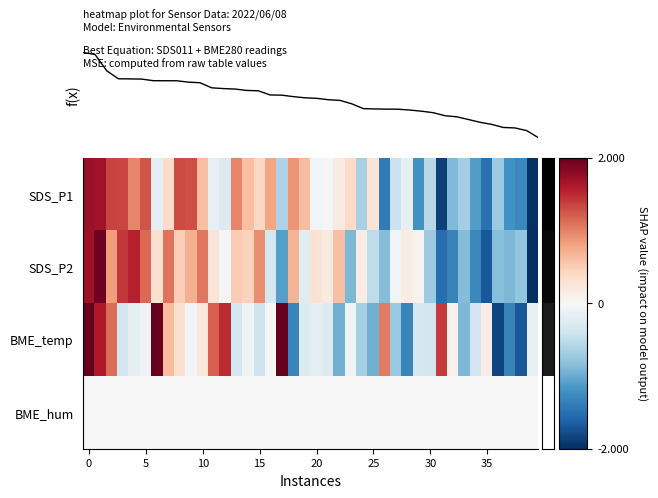

Reading right to left, extract all data points from this chart.

SDS_P1: -2.0	-1.3	-1.2	-0.7	-1.5	-1.1	-0.7	-0.9	-1.9	-0.6	-1.2	-0.2	-0.4	-1.4	0.3	-0.7	0.4	0.2	-0.0	-0.1	0.6	0.9	-0.6	0.8	0.4	0.6	1.0	-0.3	-0.2	0.6	1.3	1.3	0.4	-0.2	1.3	1.0	1.3	1.3	1.7	1.7
SDS_P2: -2.5	-0.8	-0.9	-0.8	-1.7	-1.3	-0.9	-1.3	-1.5	-0.7	0.1	0.1	-0.1	-0.9	-0.5	0.1	-0.9	0.6	0.2	0.3	-0.2	0.7	-1.1	-0.3	0.9	0.5	0.5	-0.0	0.3	1.1	0.7	0.5	1.1	0.3	1.1	1.5	1.4	0.8	1.9	1.7
BME_temp: -0.2	-1.7	-1.3	-1.8	0.1	-0.4	-0.9	0.1	1.4	-0.4	-0.3	-1.3	-0.7	1.0	-1.0	-0.7	-0.1	-1.0	-0.3	-0.2	-0.3	-1.3	2.1	-0.0	-0.4	-0.1	-0.4	1.5	1.2	0.2	-0.1	0.3	0.6	2.0	-0.1	-0.2	-0.4	1.1	1.6	2.0
BME_hum: 0.0	0.0	0.0	0.0	0.0	0.0	0.0	0.0	0.0	0.0	0.0	0.0	0.0	0.0	0.0	0.0	0.0	0.0	0.0	0.0	0.0	0.0	0.0	0.0	0.0	0.0	0.0	0.0	0.0	0.0	0.0	0.0	0.0	0.0	0.0	0.0	0.0	0.0	0.0	0.0